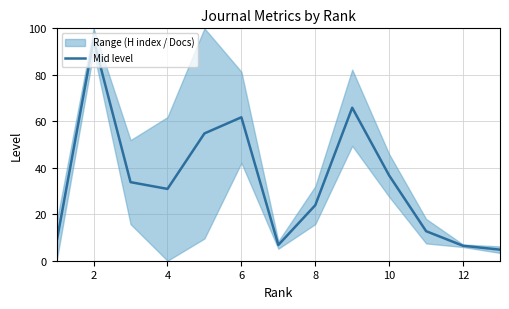

How many interior local valleys (lower than both neighbors) does the data have?

2